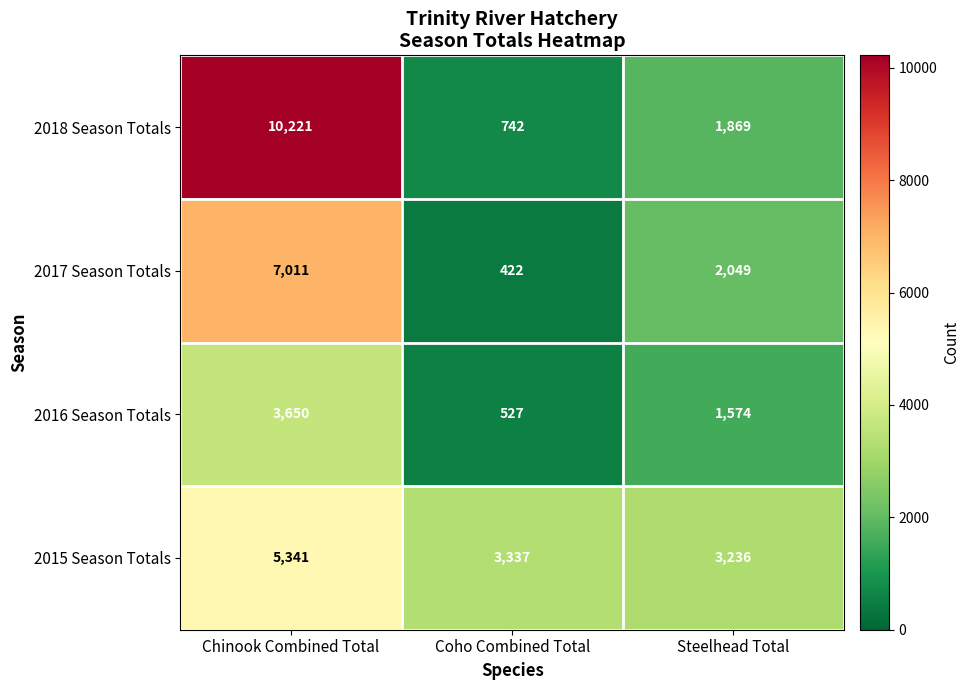

What is the approximate value of 2015 Season Totals at Coho Combined Total?

3337